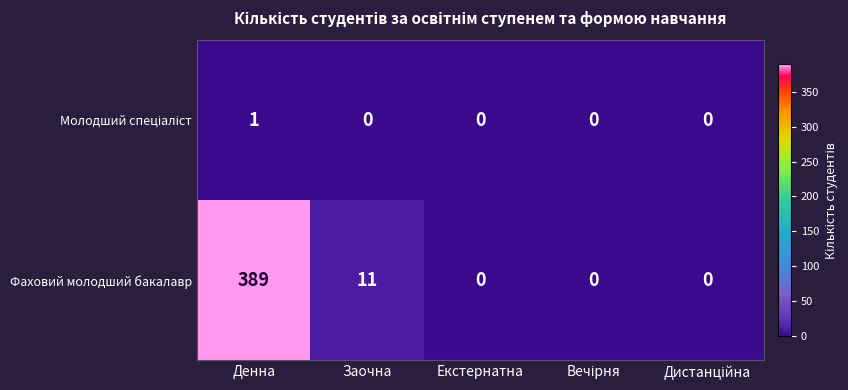

Which series has the largest range (max minus min)?

Фаховий молодший бакалавр